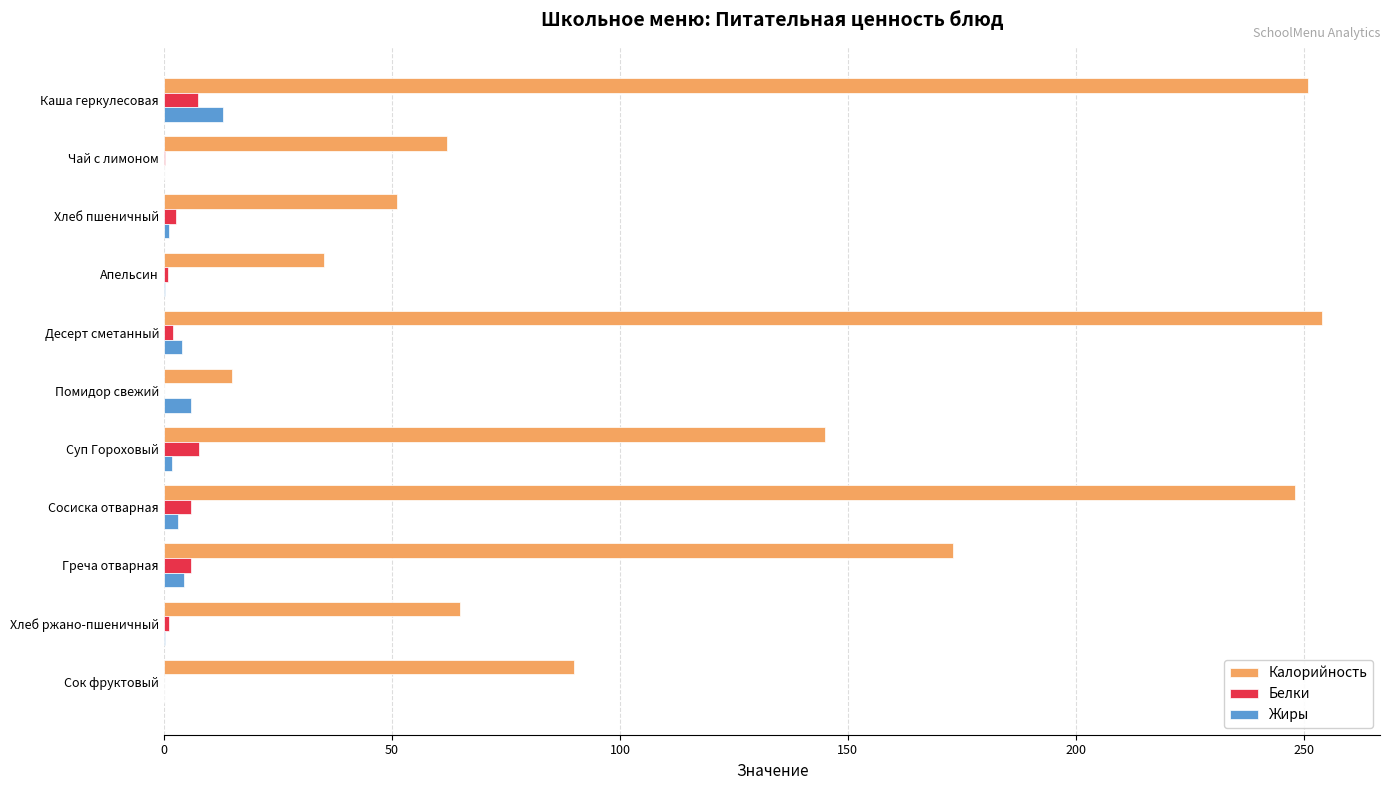

What is the sum of all Калорийность values?

1389.0